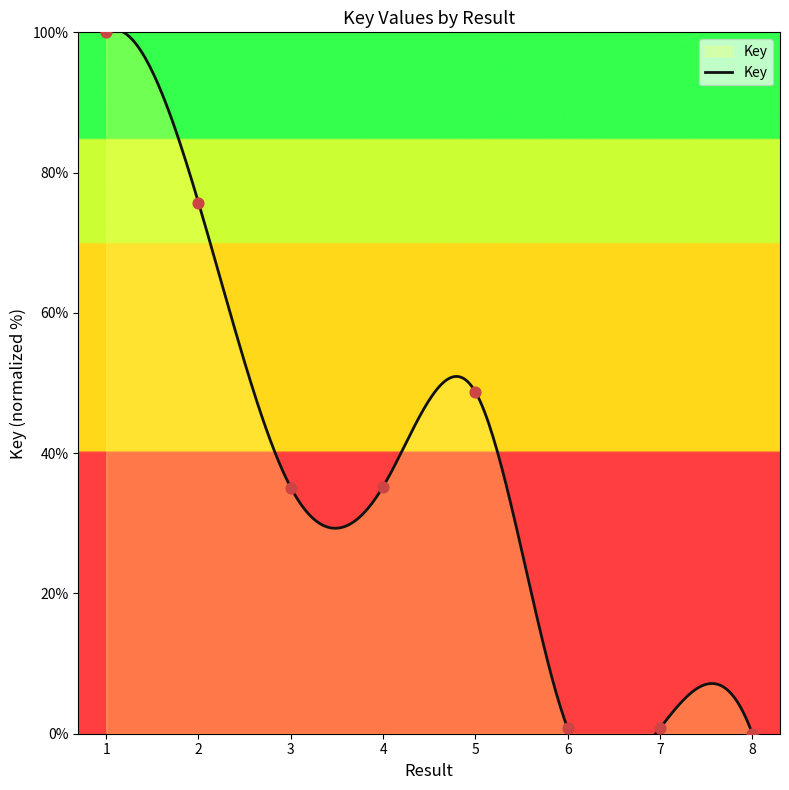

Between 3 and 6, which is larger?

3